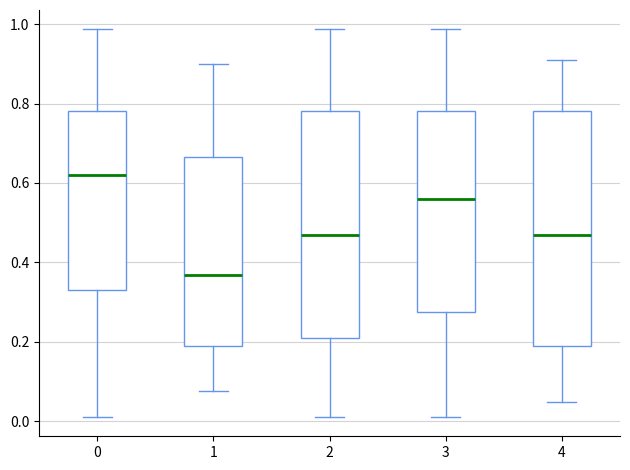

Where does the lower whisker of the box at x = 0 end on the y-axis? The values are not printed on the chart, so give them approximately, as read against the axis.

0.02